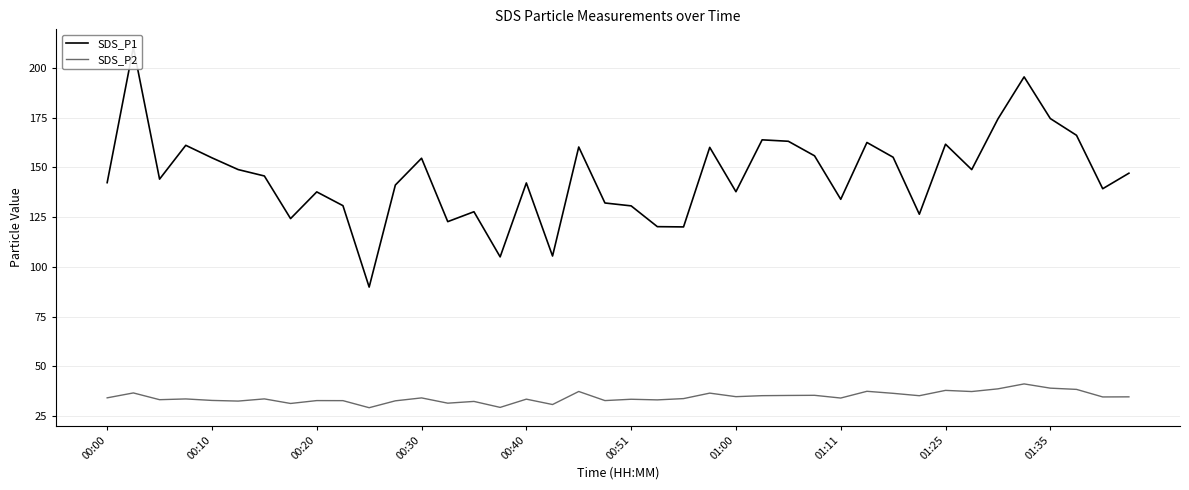

Rank the series at 37 from highest to lowest value.

SDS_P1, SDS_P2